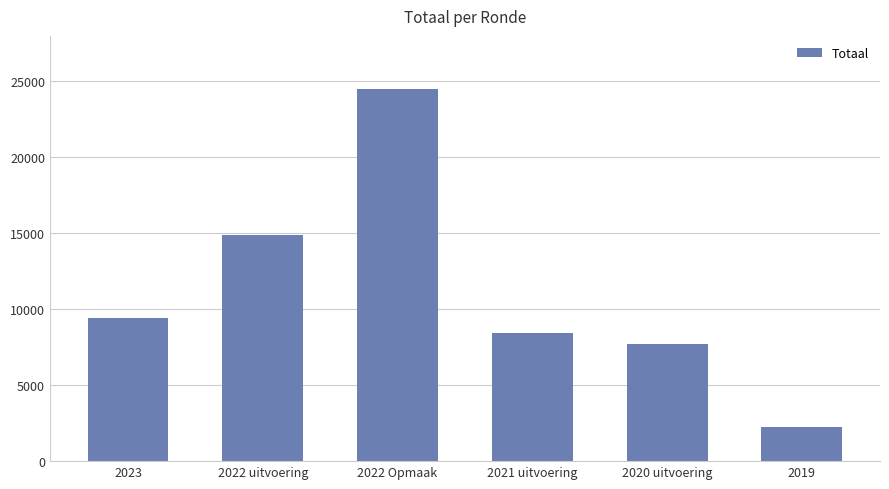

What is the sum of the values at 2021 uitvoering and 2023?

17831